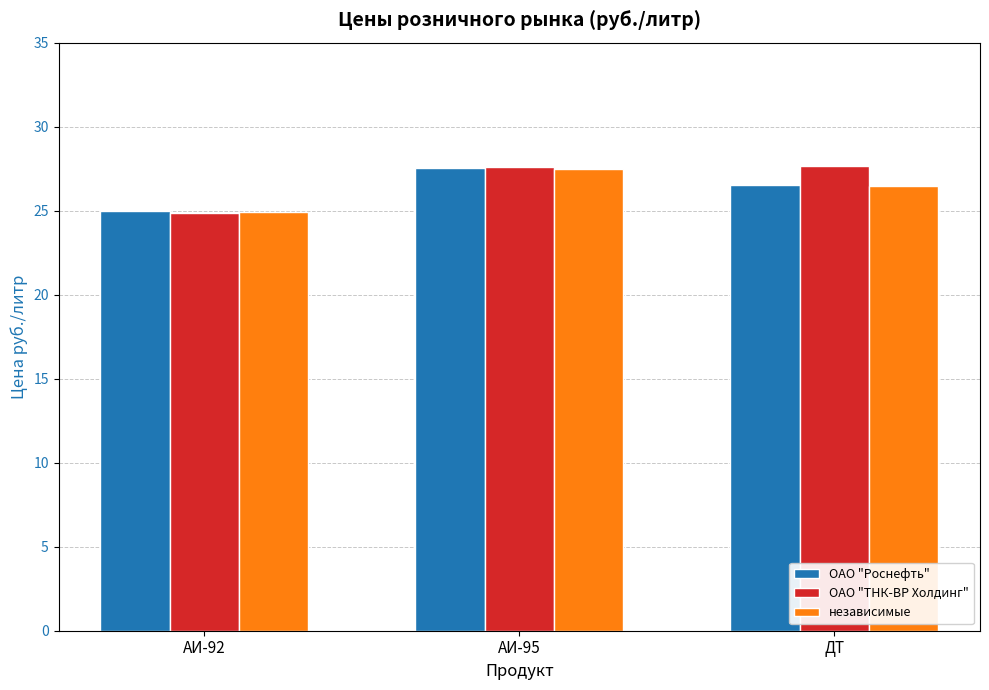

The ОАО "Роснефть" series shows 25.0 at АИ-92. True or false?

True